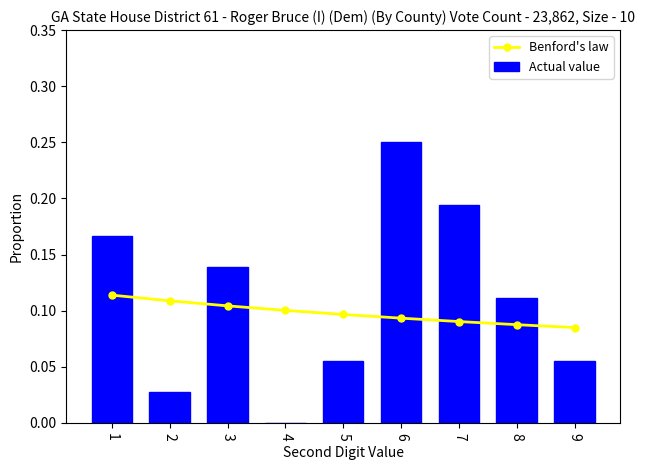

Reading left to right, what are all the values shown in this chart?

Benford's law: 0.1	0.1	0.1	0.1	0.1	0.1	0.1	0.1	0.1
Actual value: 0.2	0.0	0.1	0.0	0.1	0.2	0.2	0.1	0.1